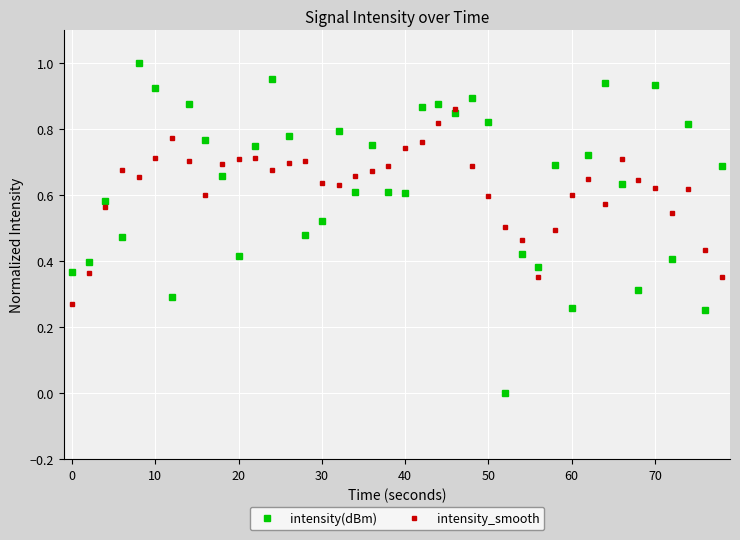

Which series has the widest spread of values?

intensity(dBm)